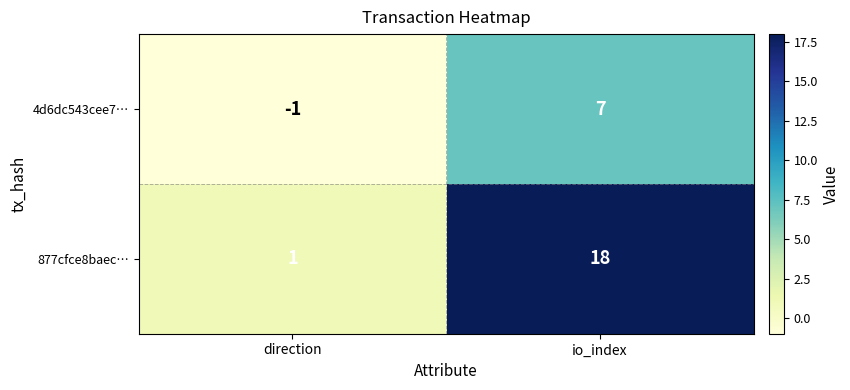

Which series changed the most between direction and io_index?

877cfce8baec…